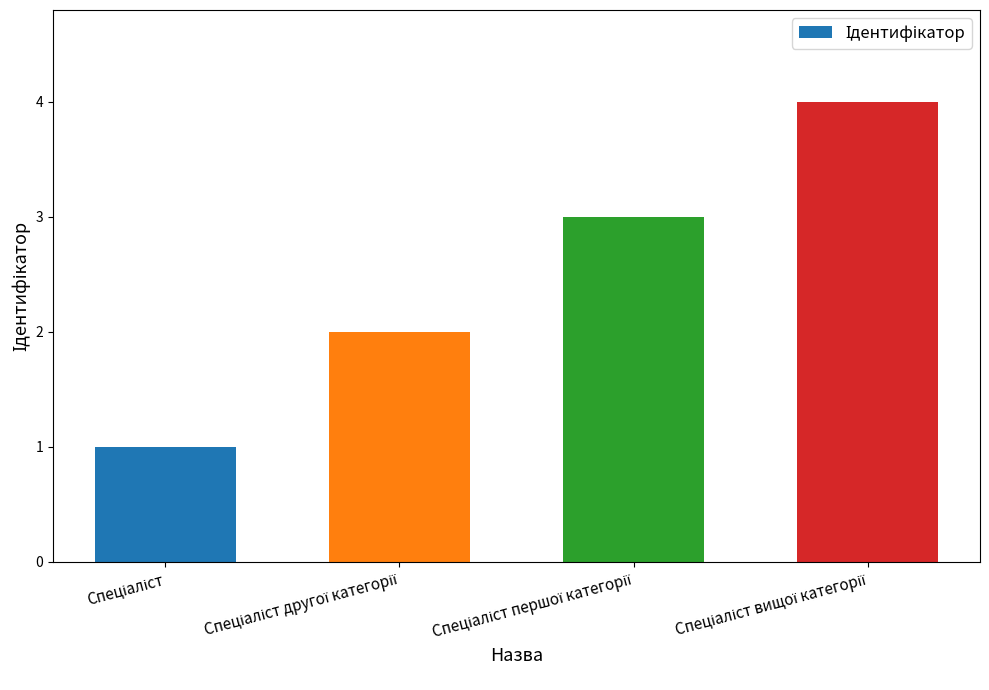

What is the maximum value shown in the chart?

4